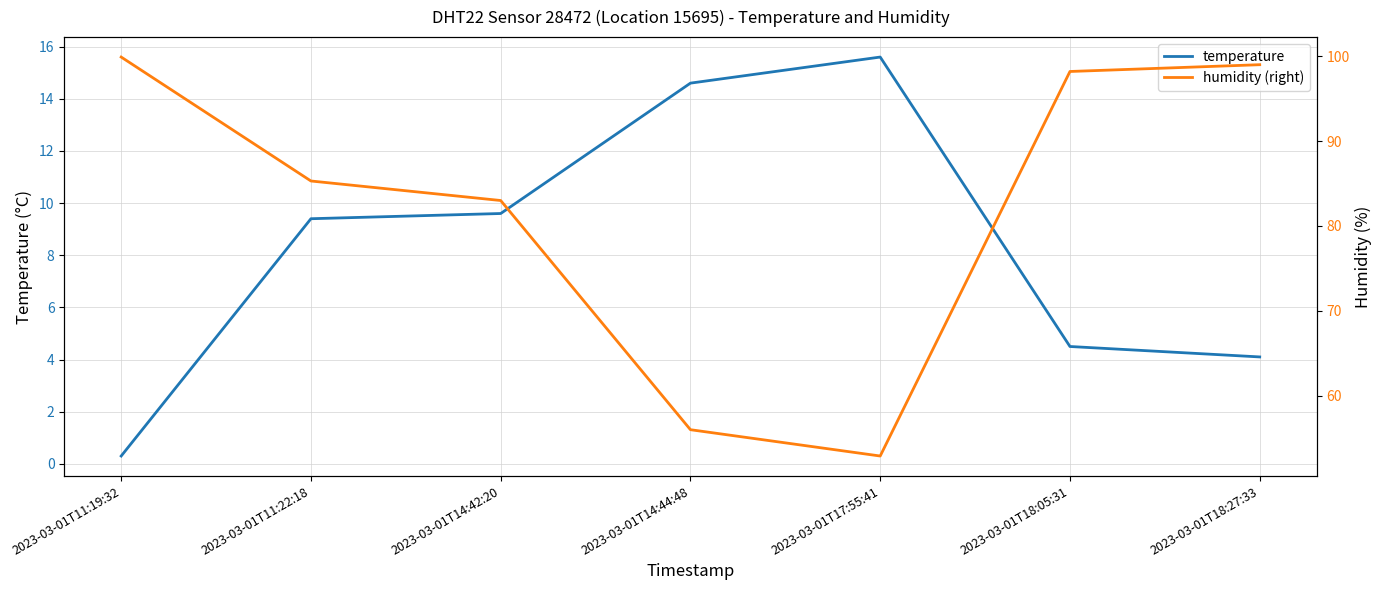

What is the value of the humidity (right) point at the 3rd from the left?

83.0